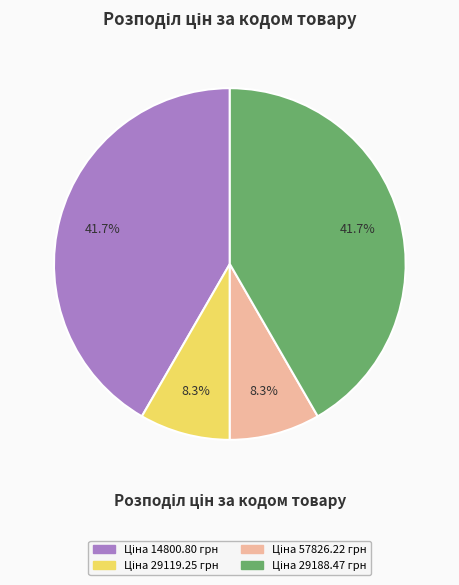

Is there a majority slice in this chart?

No